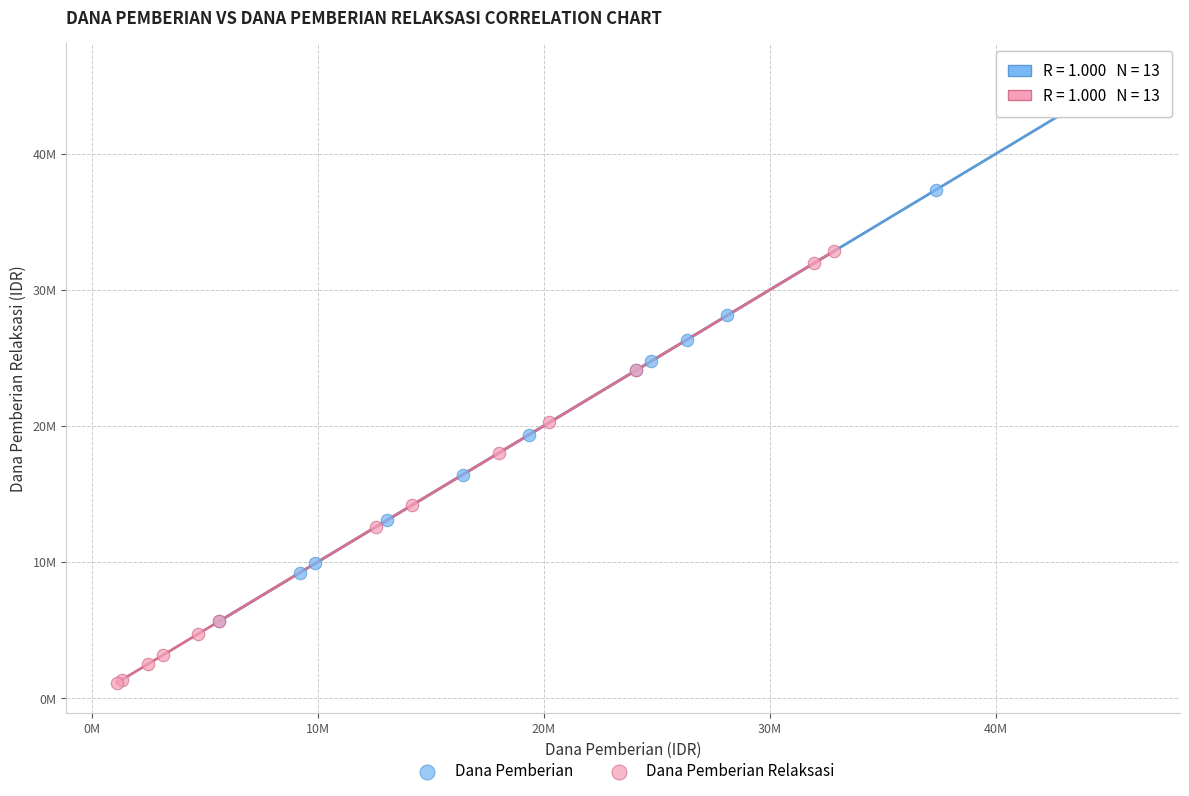

Which series reaches the minimum Y coordinate?

Dana Pemberian Relaksasi